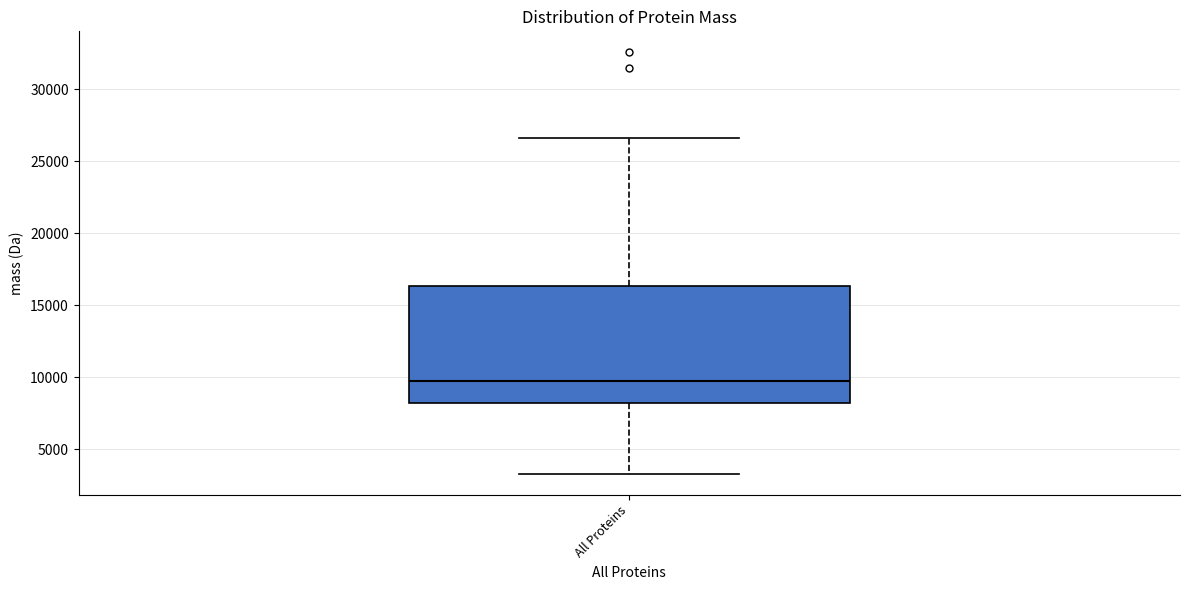

Transcribe this box plot: give where the median line is, the range the box spans, and where the two whiskers end, as read against the y-axis. The values are not printed on the chart, so give them approximately, as read against the axis.

median 10000, box 8000 to 16500, whiskers 3500 to 26500